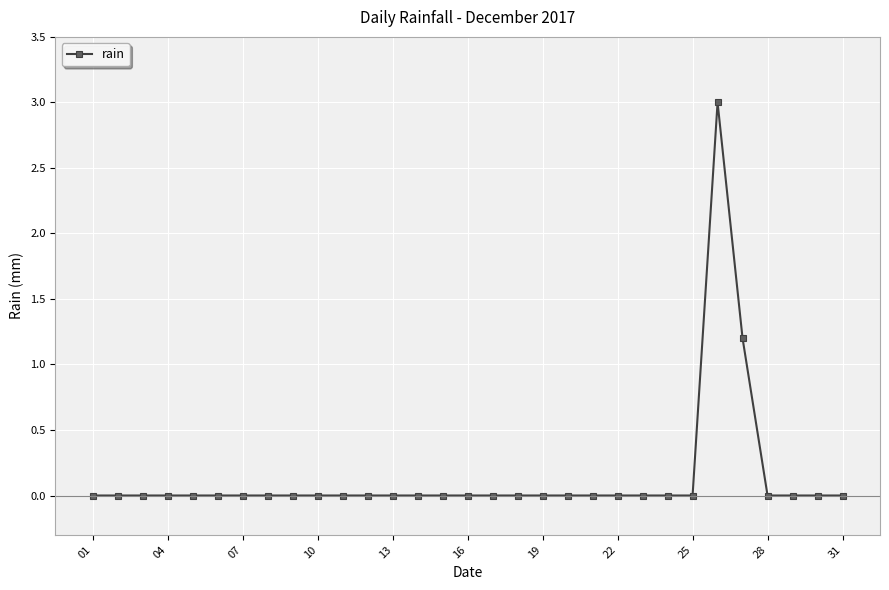

What is the greatest value displayed?

3.0